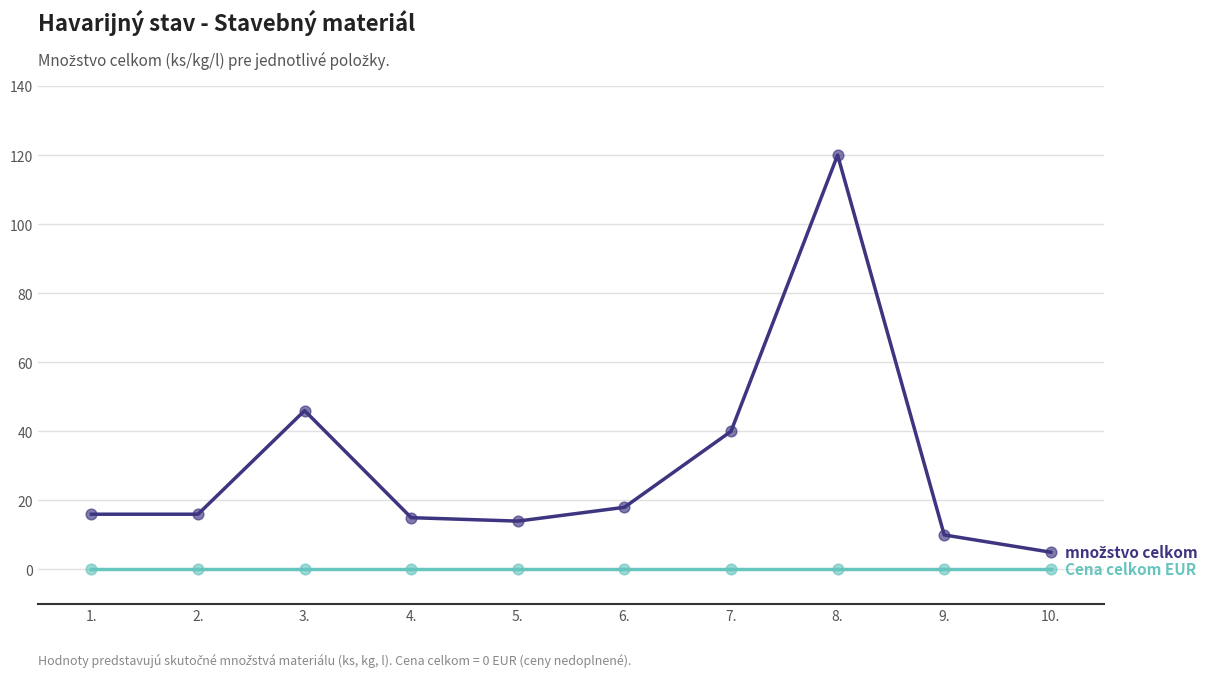

At which category is the sum across all series the highest?

8.